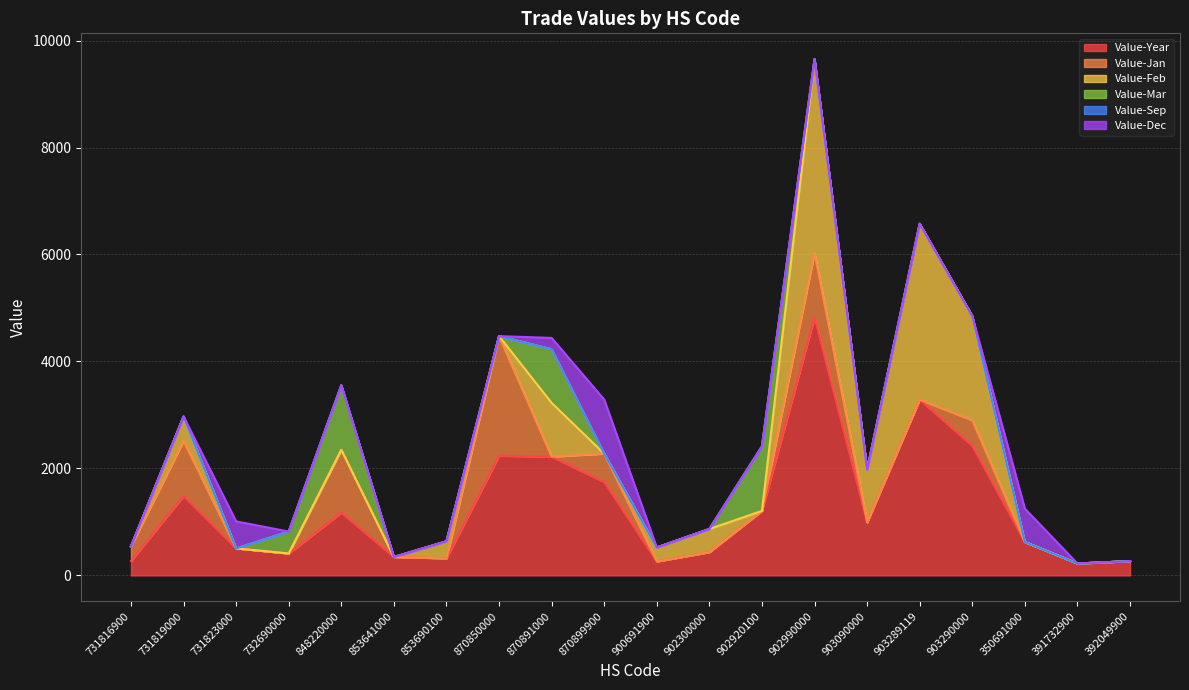

What is the spread (max minus min) of values at 731823000?

505